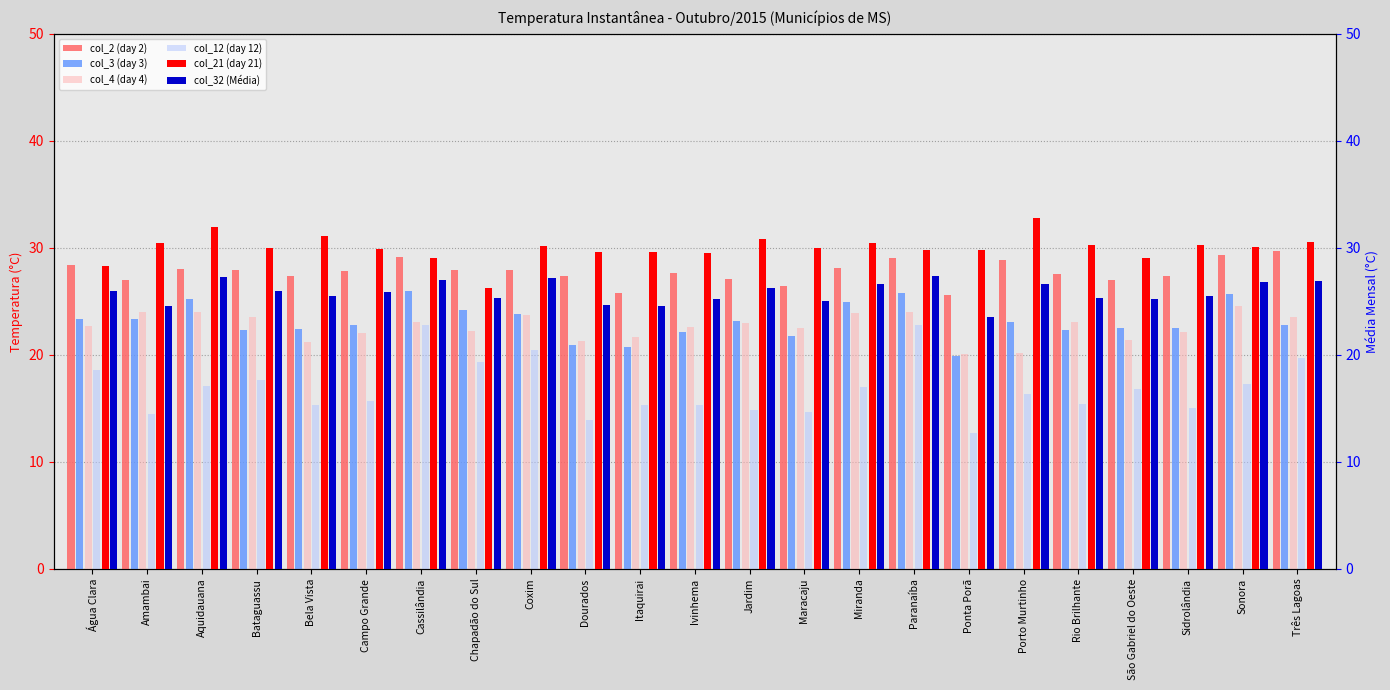

What is the total value across all series at Jardim?

145.2